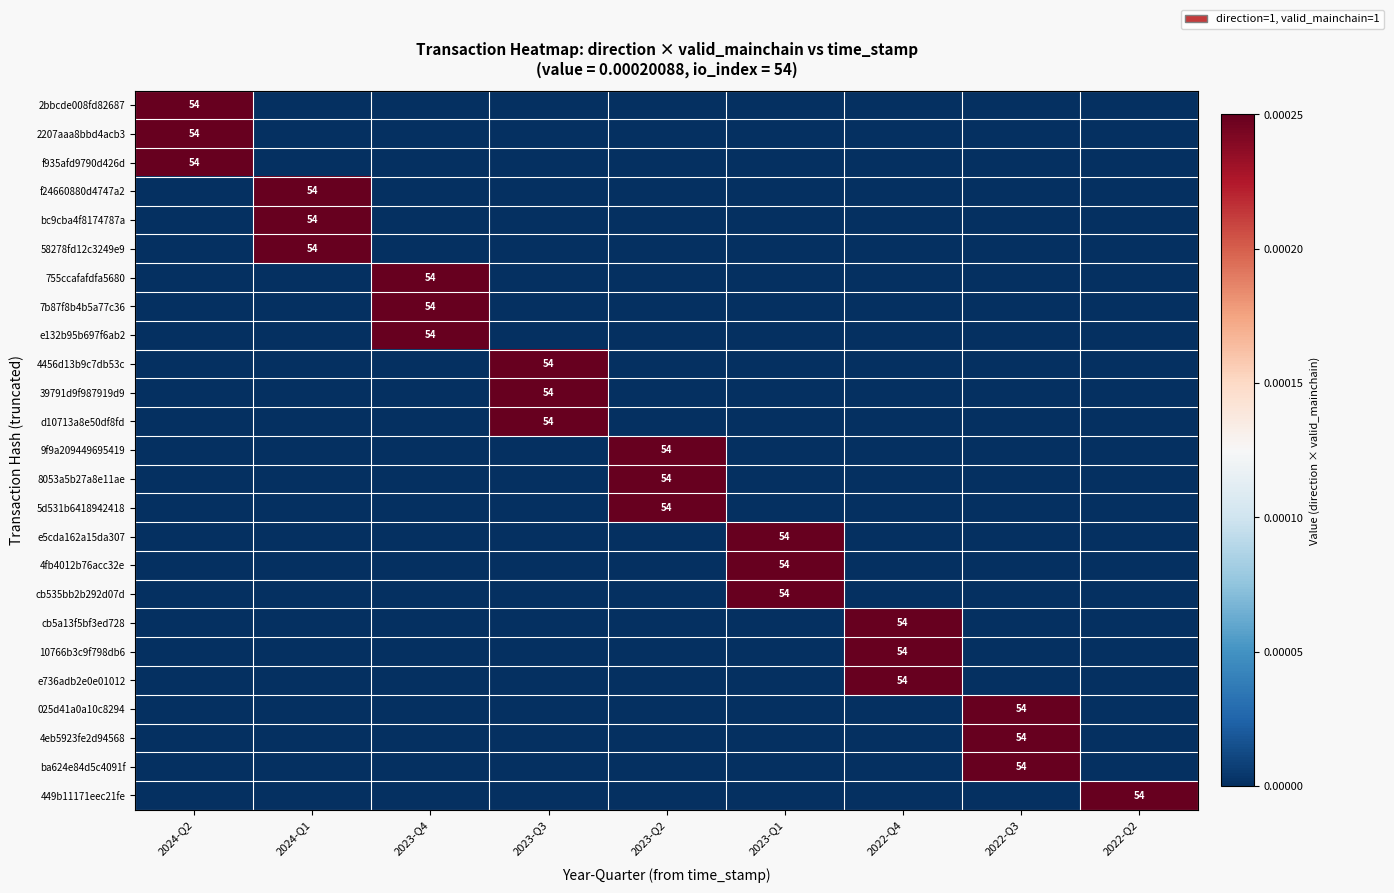

How many e736adb2e0e01012 values are between 0 and 1?

9